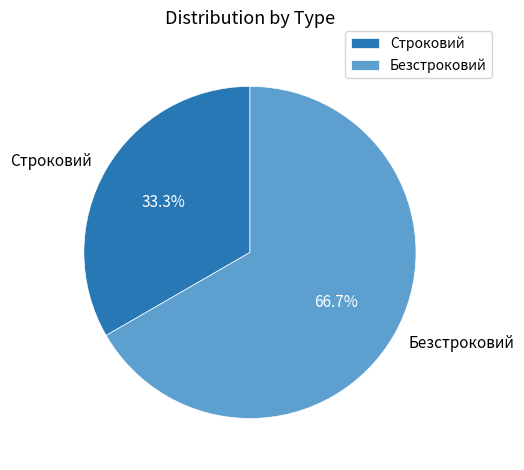

Does any single category account for the majority?

Yes